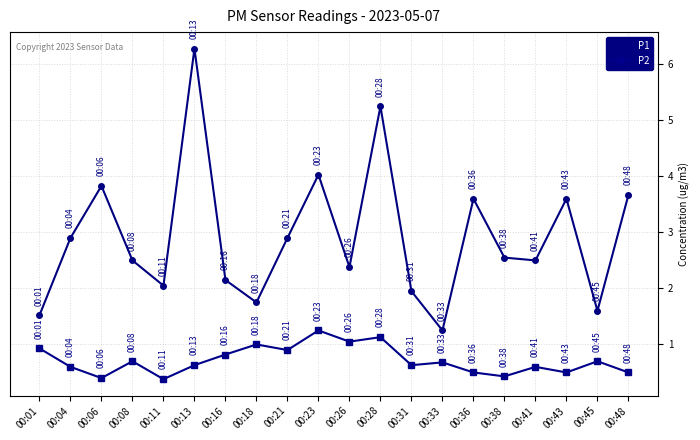

The value of P1 at 00:33 is 1.2. True or false?

True